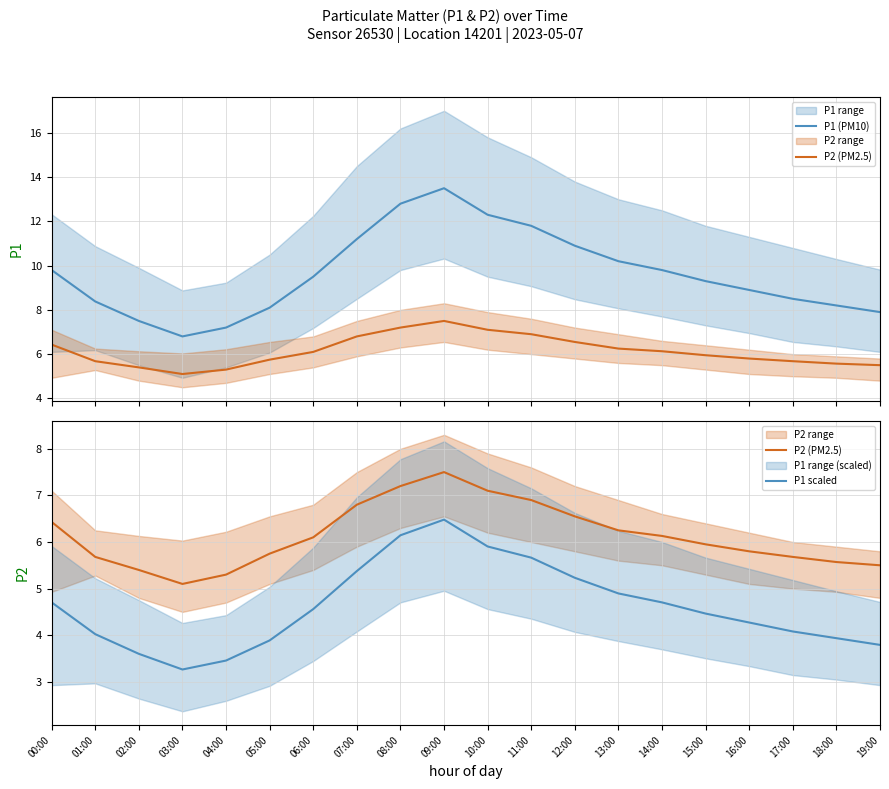

Does the chart have visible grid lines?

Yes